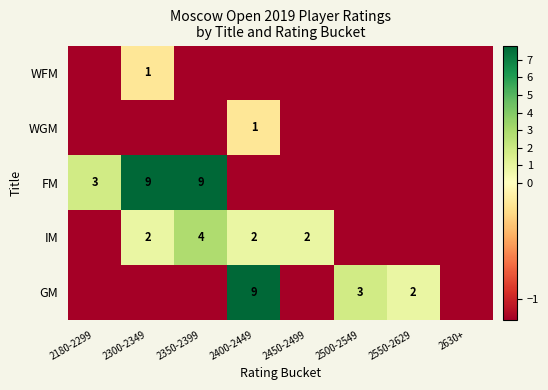

What is the spread (max minus min) of values at 2550-2629?

2.0